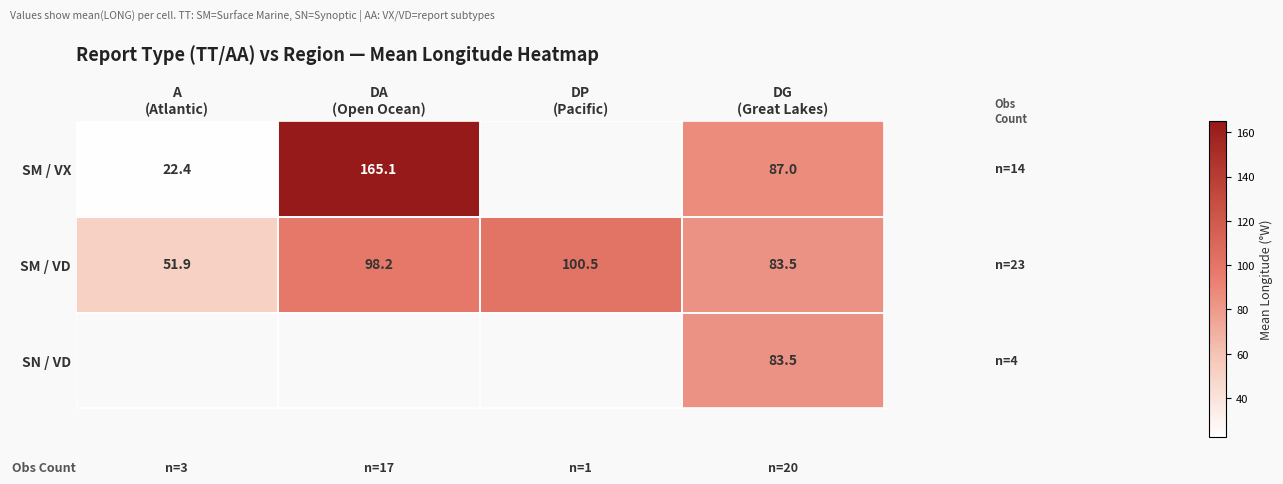

What is the difference between the highest and lowest values at DA
(Open Ocean)?

66.9